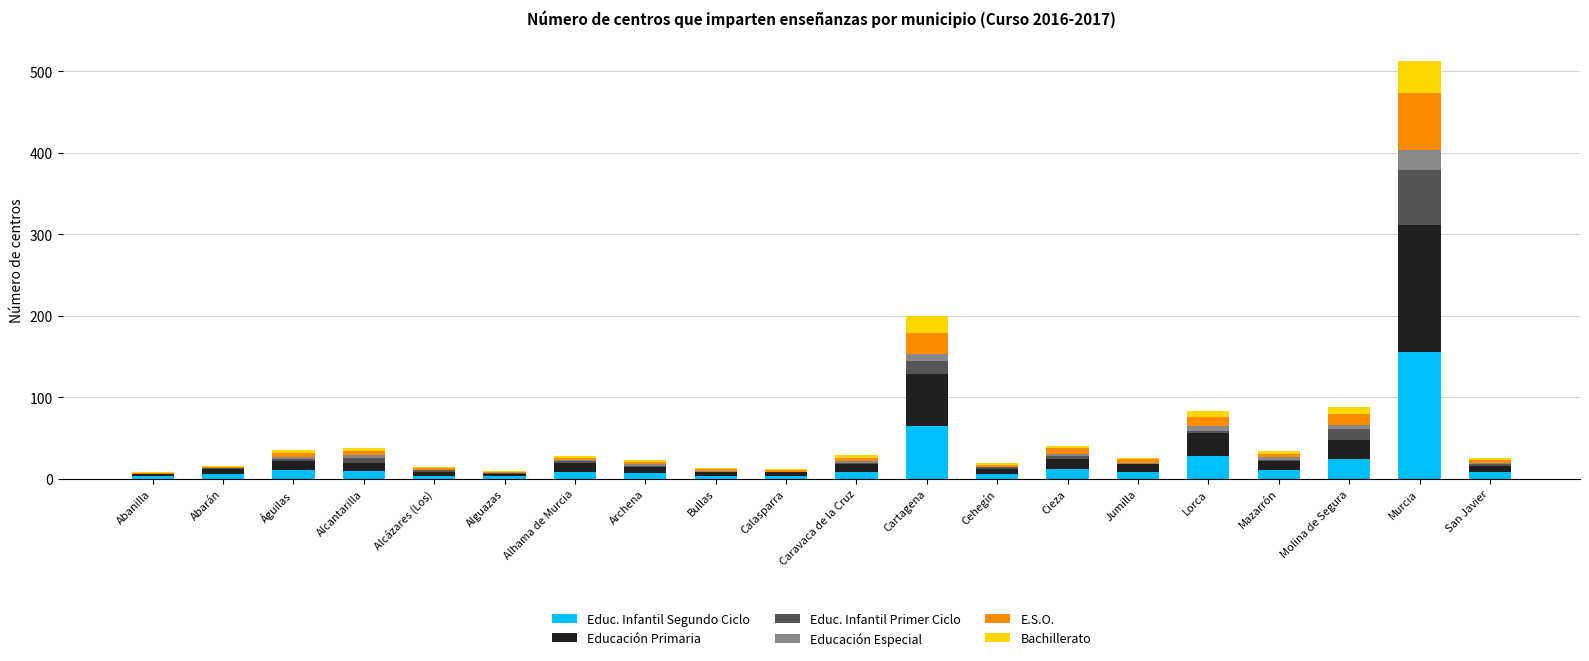

What are all the series names shown in the legend?

Educ. Infantil Segundo Ciclo, Educación Primaria, Educ. Infantil Primer Ciclo, Educación Especial, E.S.O., Bachillerato